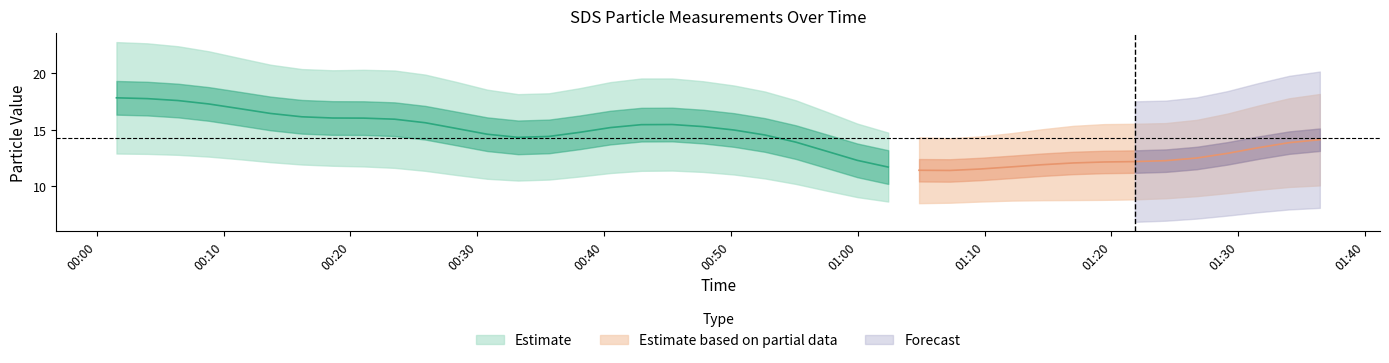

How many values in the SDS_P1 series exceed 18?

20